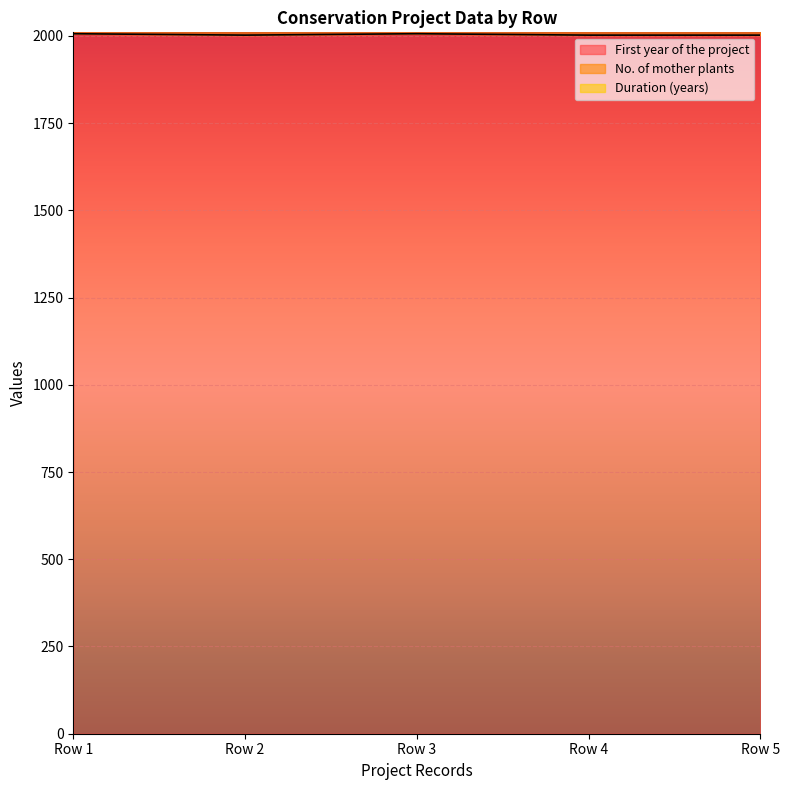

What is the value of the No. of mother plants point at the 4th from the left?

30